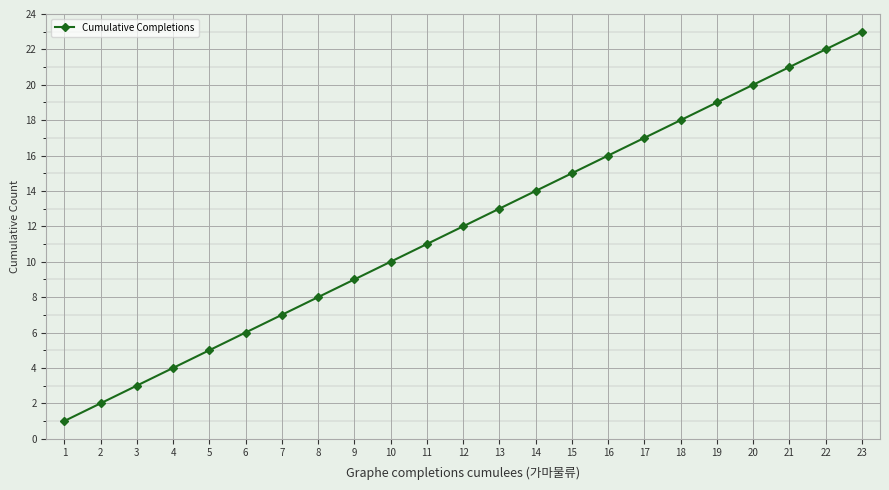

Which category has the highest value across all series?

23